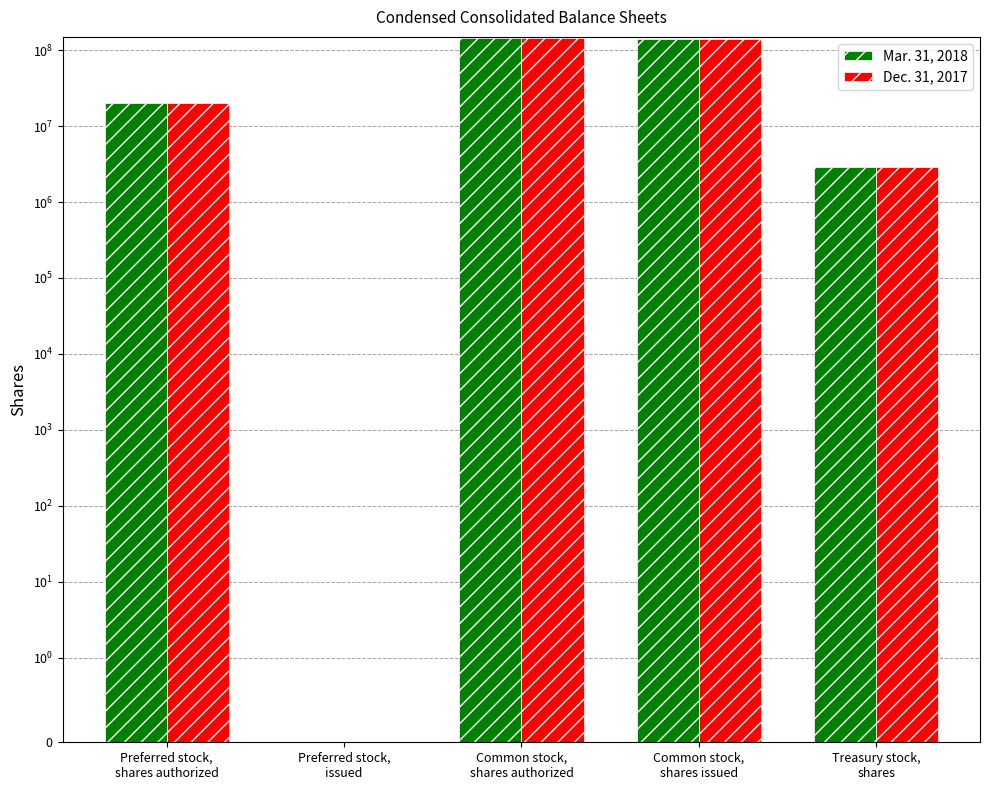

Rank the categories by Mar. 31, 2018 value from highest to lowest.

Common stock,
shares authorized, Common stock,
shares issued, Preferred stock,
shares authorized, Treasury stock,
shares, Preferred stock,
issued